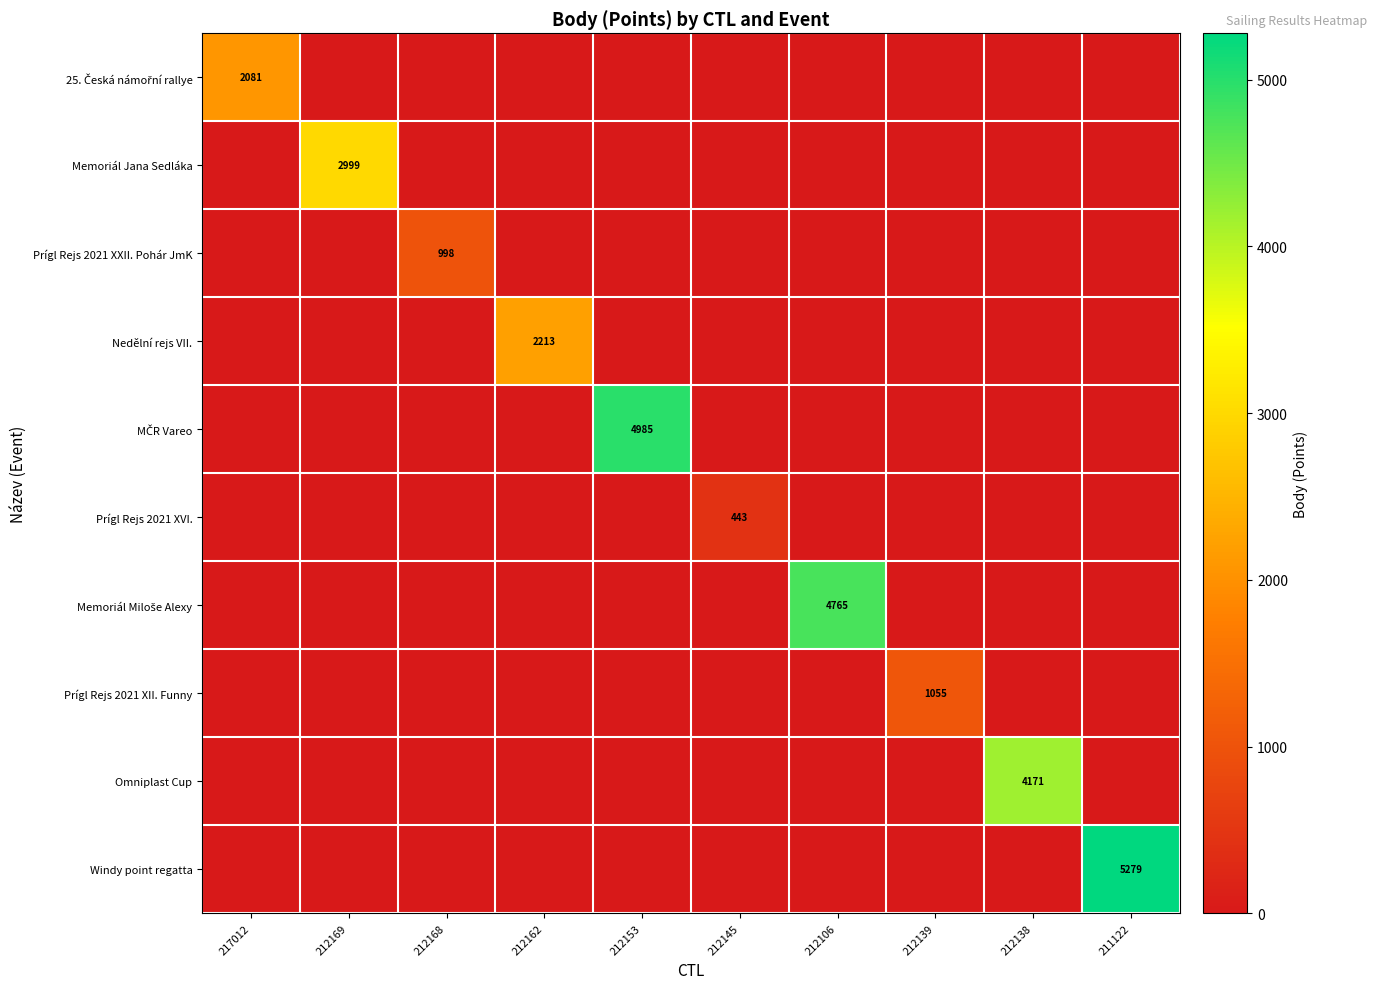

The value of Prígl Rejs 2021 XXII. Pohár JmK at 212168 is 998. True or false?

True